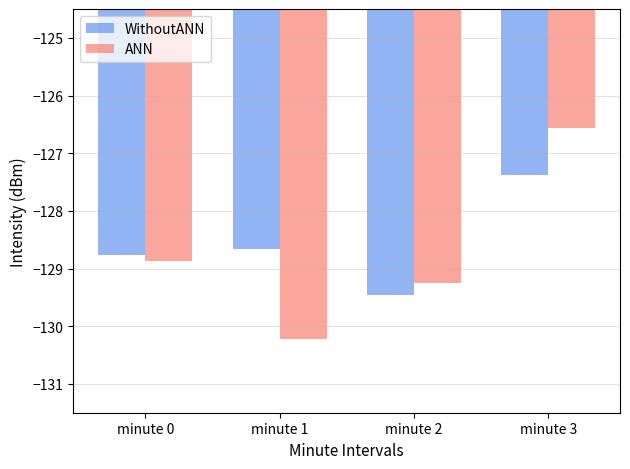

The ANN series shows -126.6 at minute 3. True or false?

True